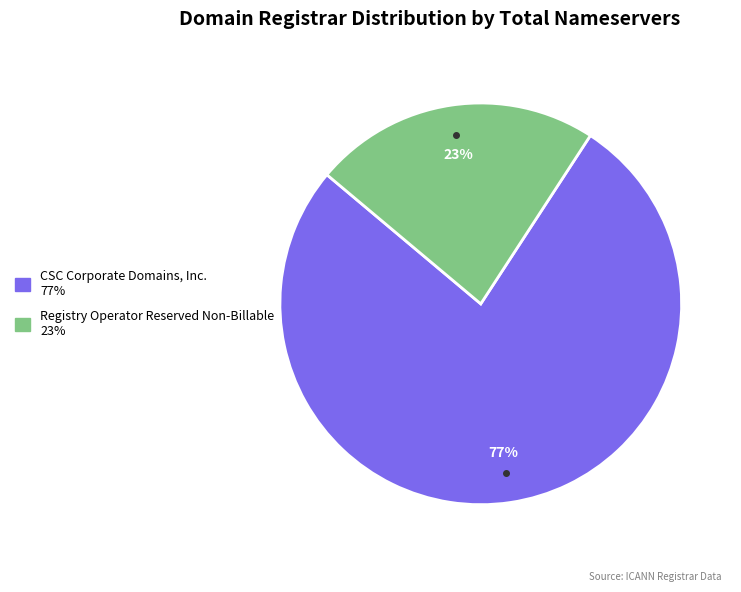

Is there a majority slice in this chart?

Yes